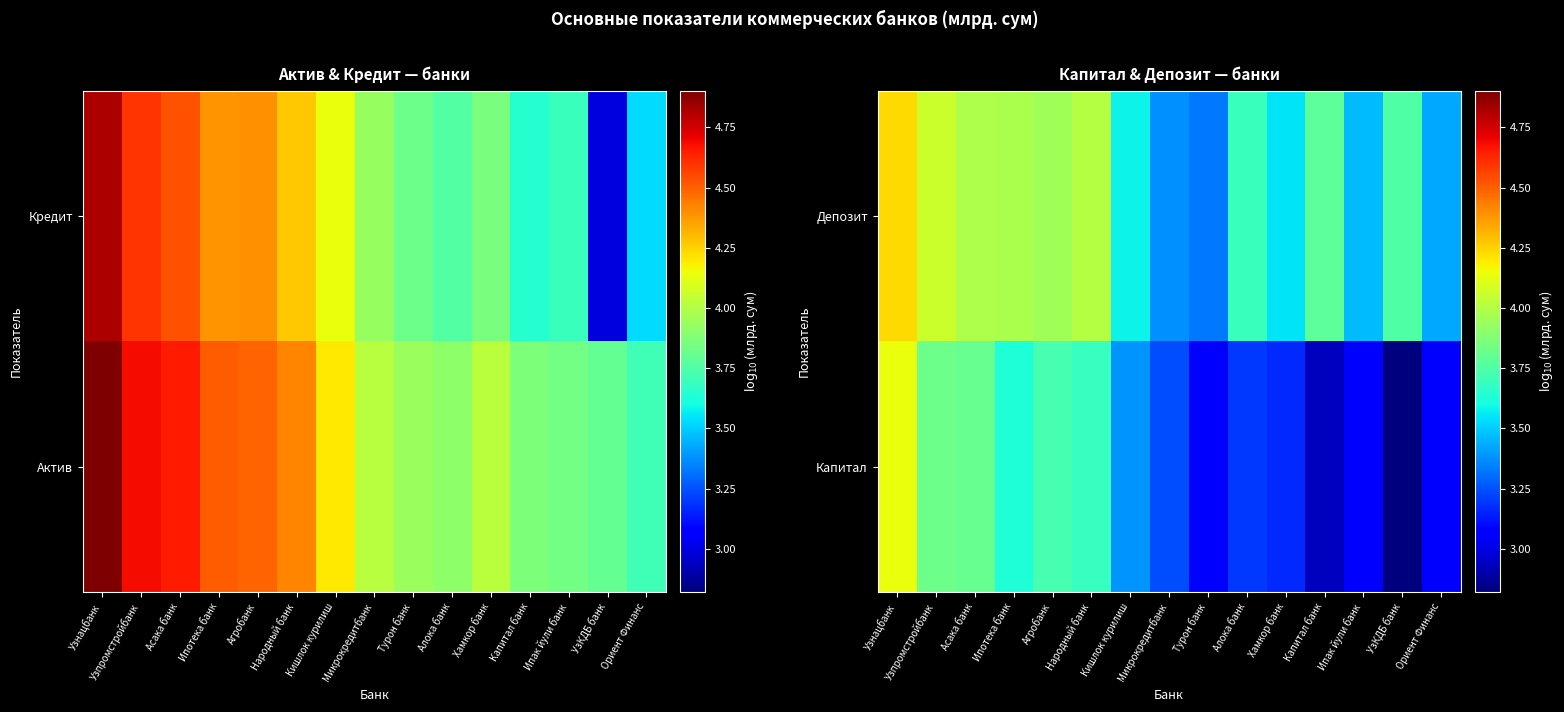

The Депозит series shows 4.2 at Узнацбанк. True or false?

True